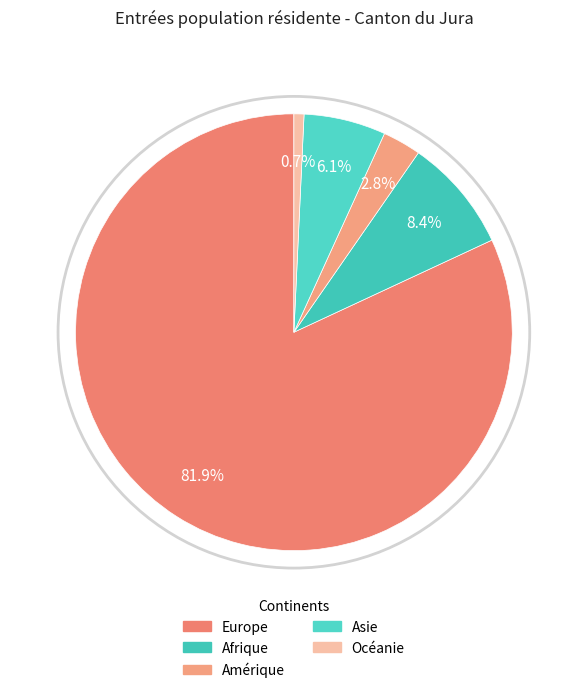

How many slices are in this pie chart?

5